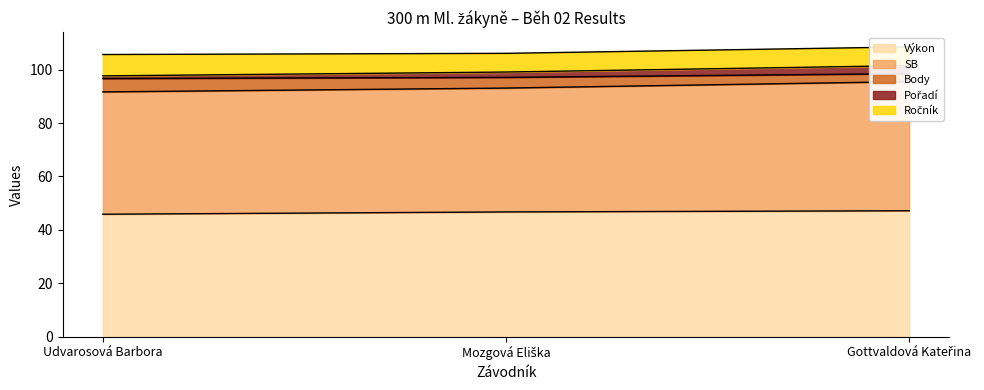

The value of Výkon at Udvarosová Barbora is 25.6. True or false?

False